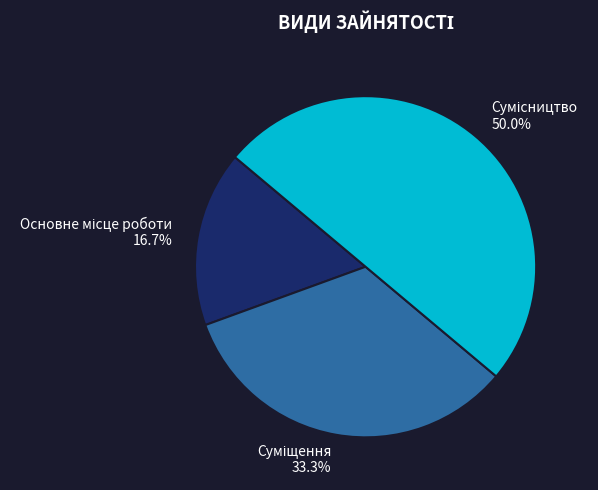

Which has a higher value, Суміщення or Основне місце роботи?

Суміщення